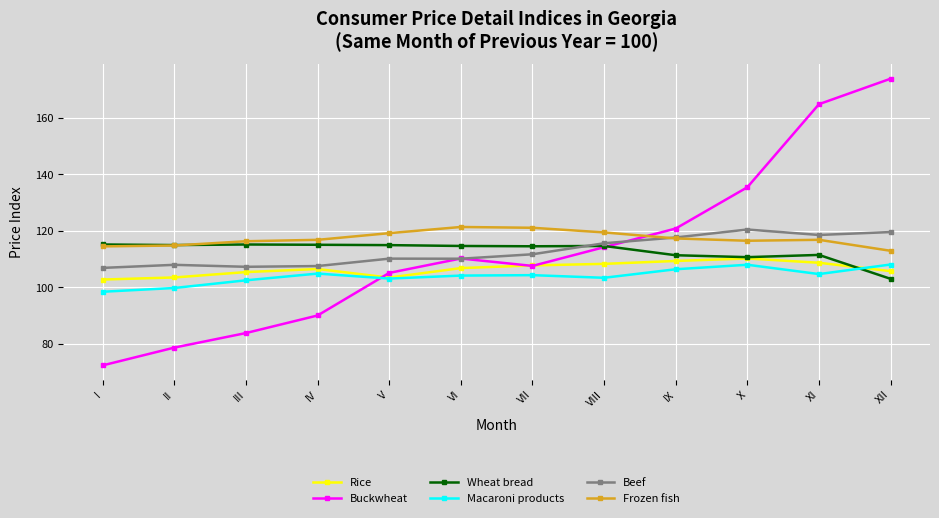

True or false: Macaroni products has a value of 108.1 at XII.

True